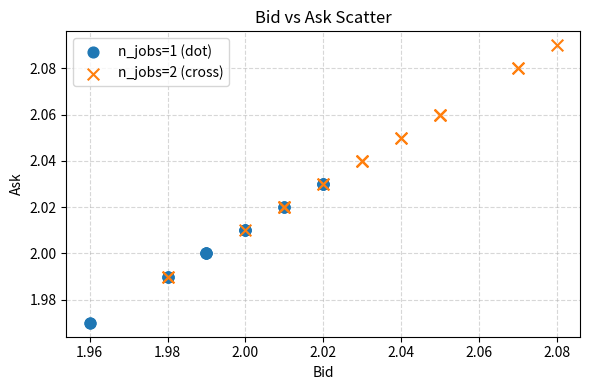

Which series has the largest Y range (max minus min)?

n_jobs=2 (cross)